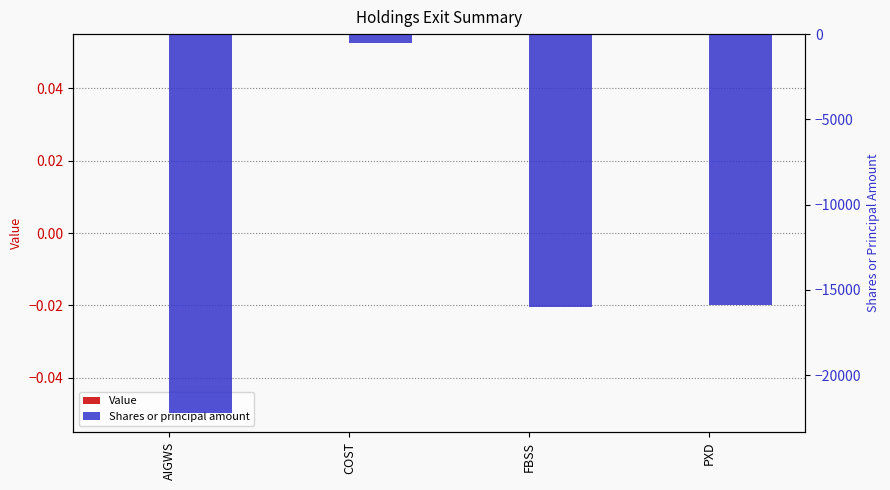

At which label is Value closest to 0?

AIGWS